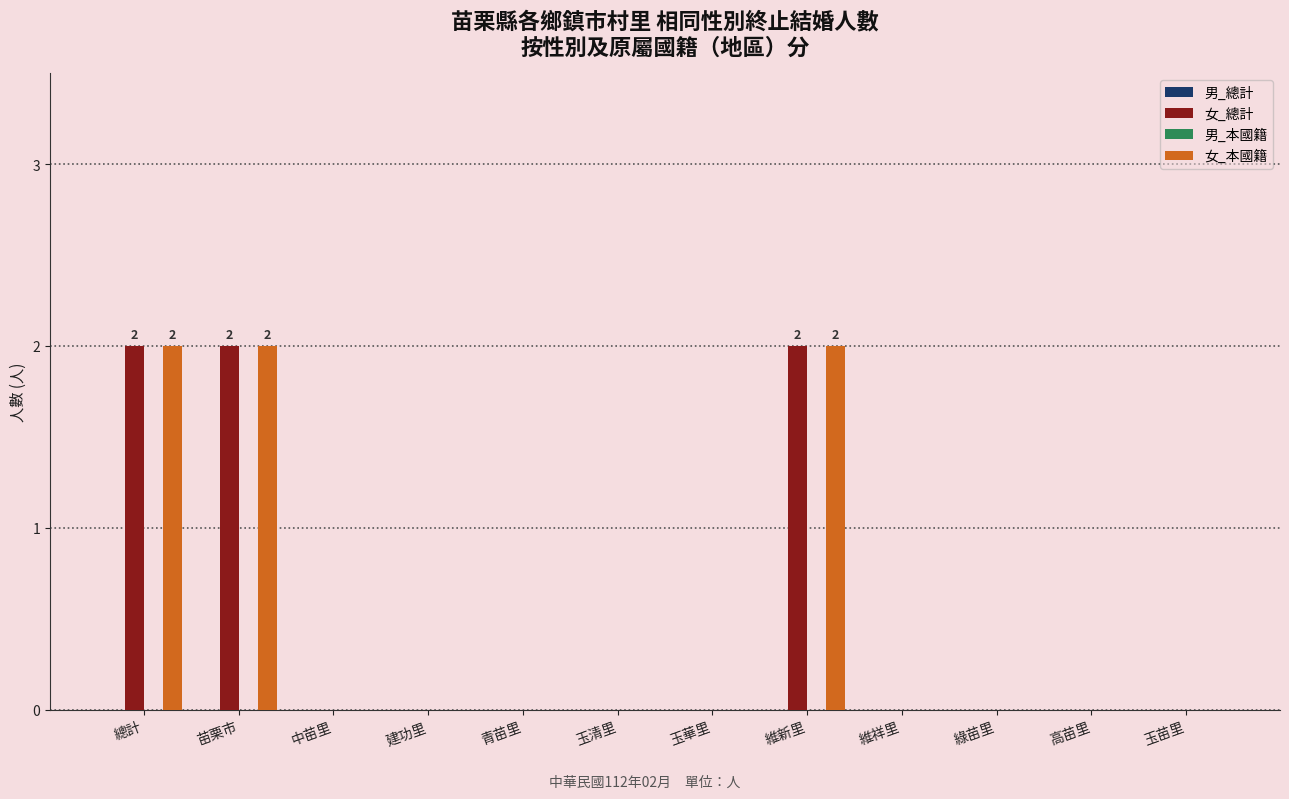

What is the sum of all 女_本國籍 values?

6